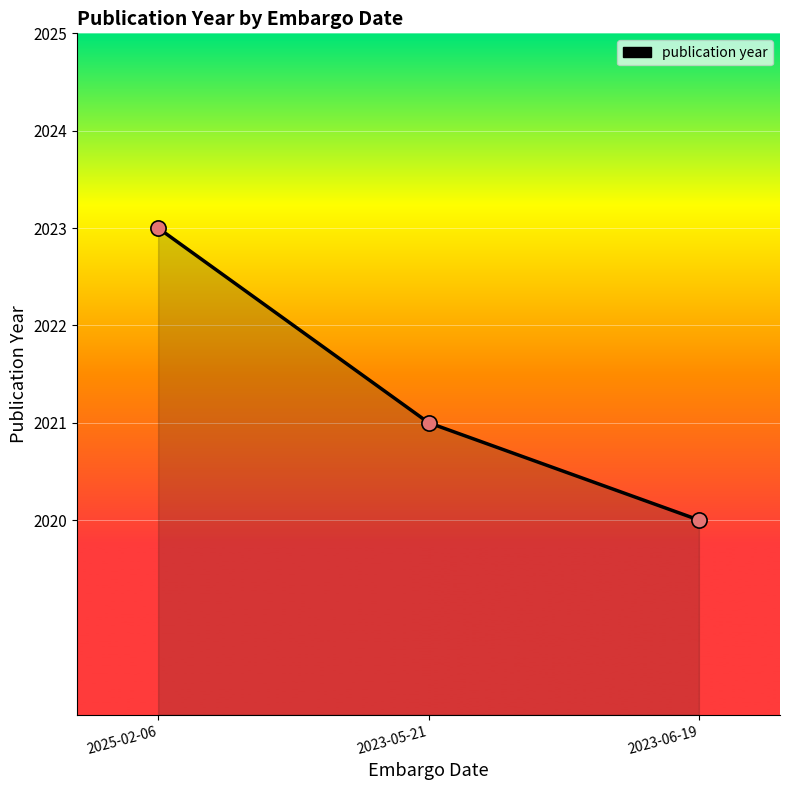

What is the change in value from 2025-02-06 to 2023-05-21?

-2